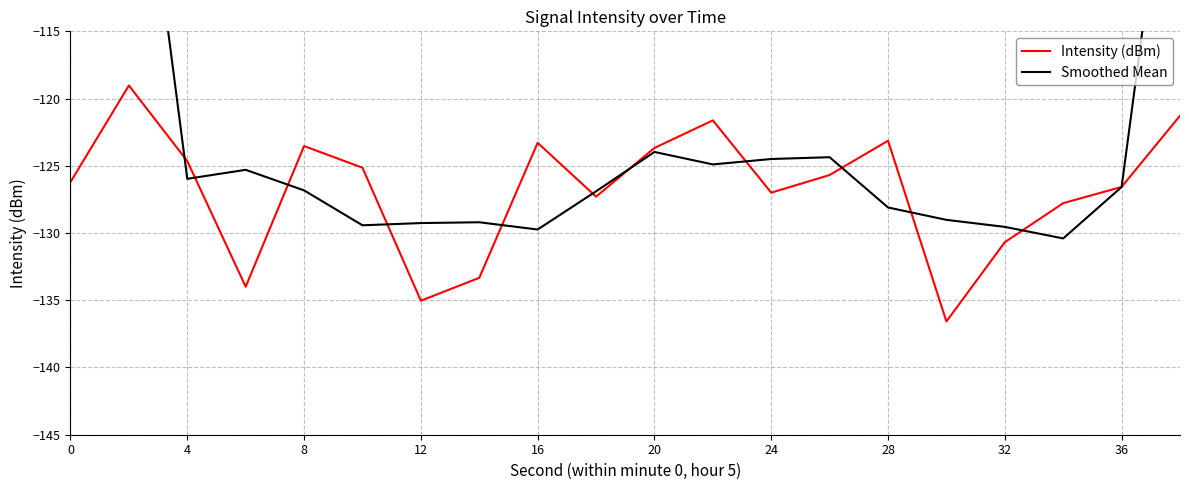

Count the number of categories in the chart.

20